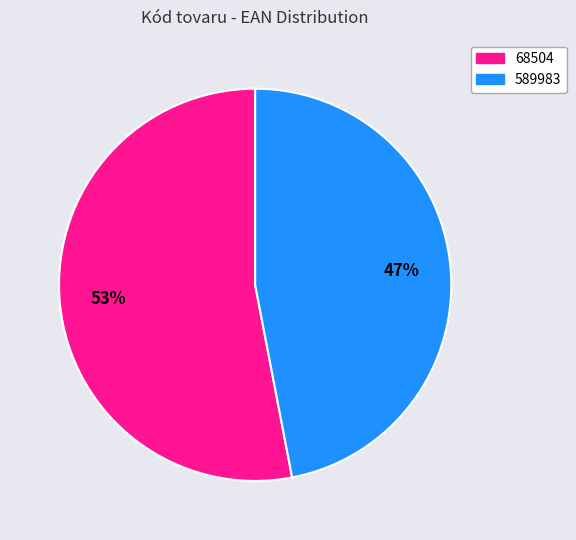

Does 589983 represent more than half of the total?

No